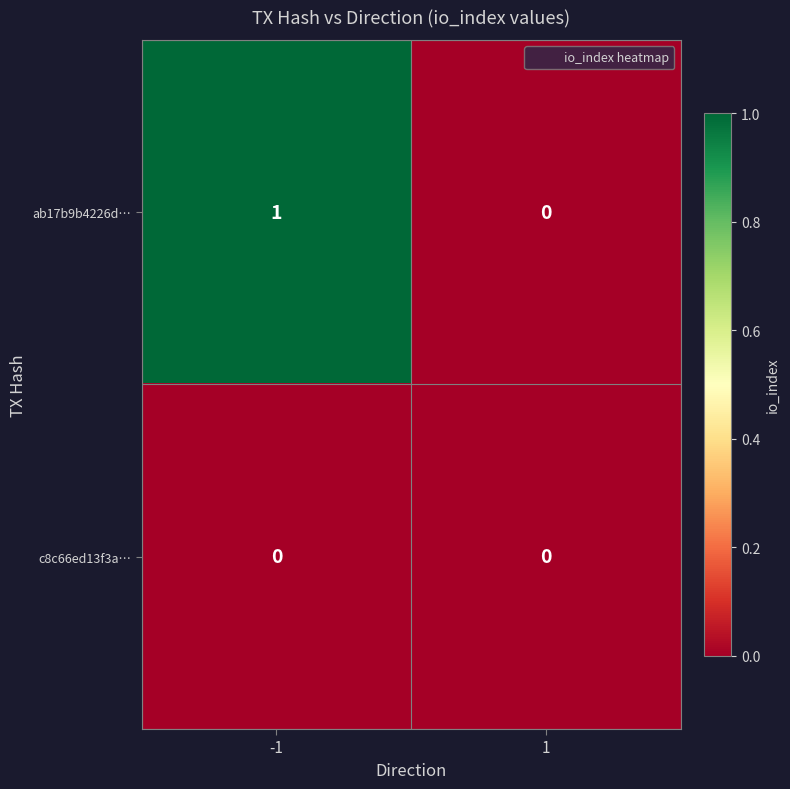

Which series has the widest spread of values?

ab17b9b4226d…